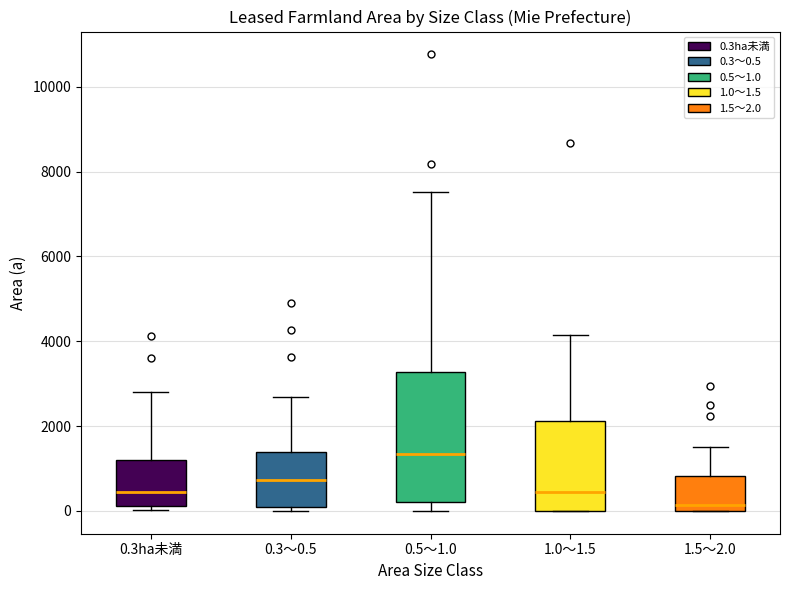

Which box has the highest median line?

0.5～1.0